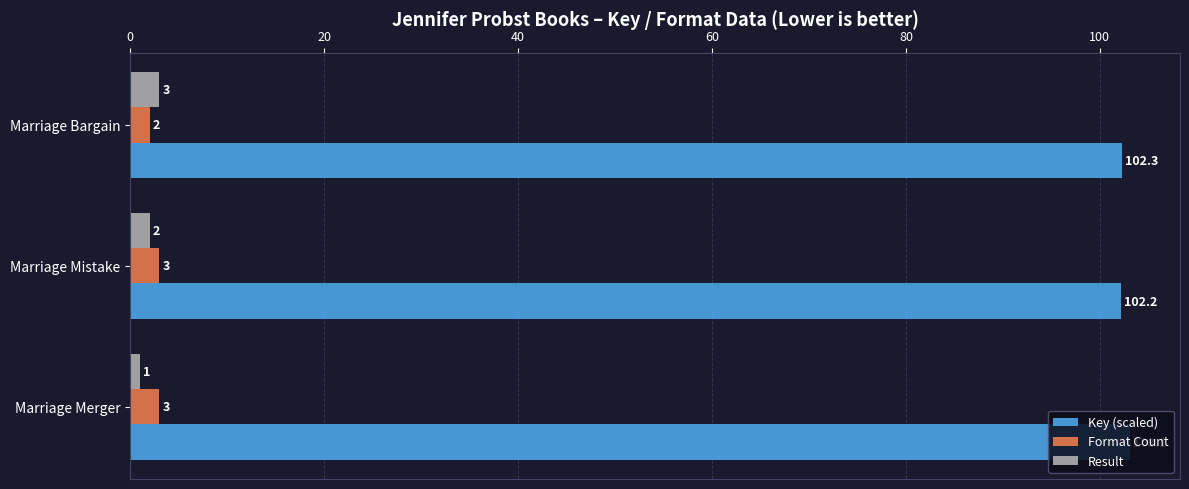

Rank the categories by Key (scaled) value from lowest to highest.

Marriage Mistake, Marriage Bargain, Marriage Merger